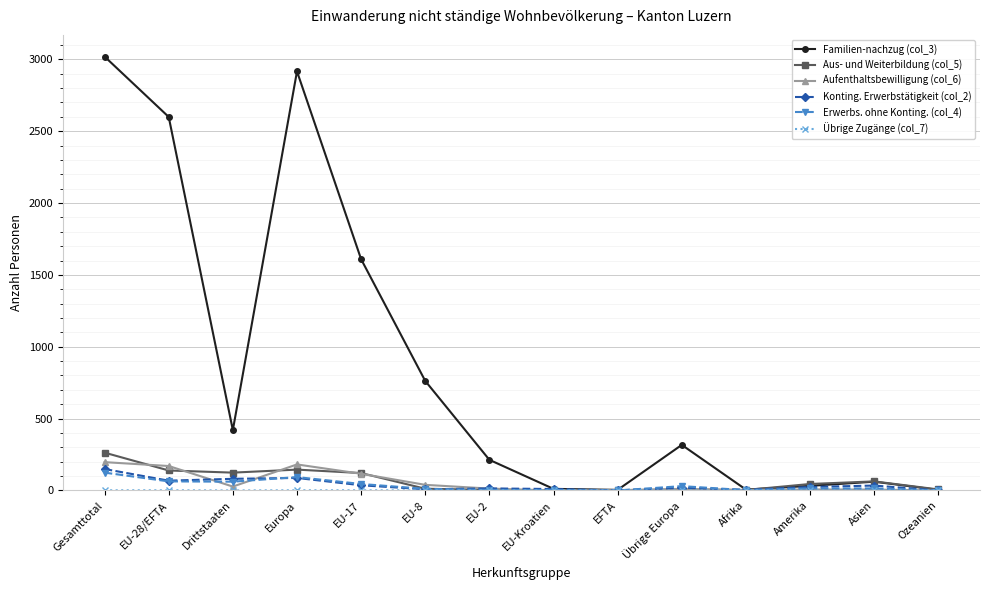

Which series has the largest range (max minus min)?

Familien-nachzug (col_3)